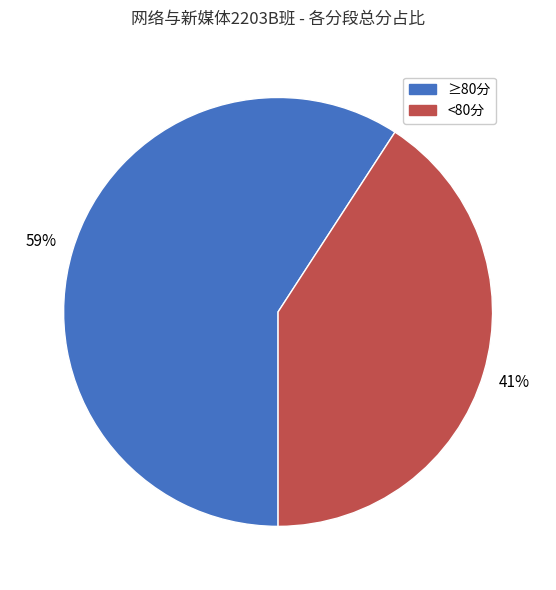

Is there a majority slice in this chart?

Yes